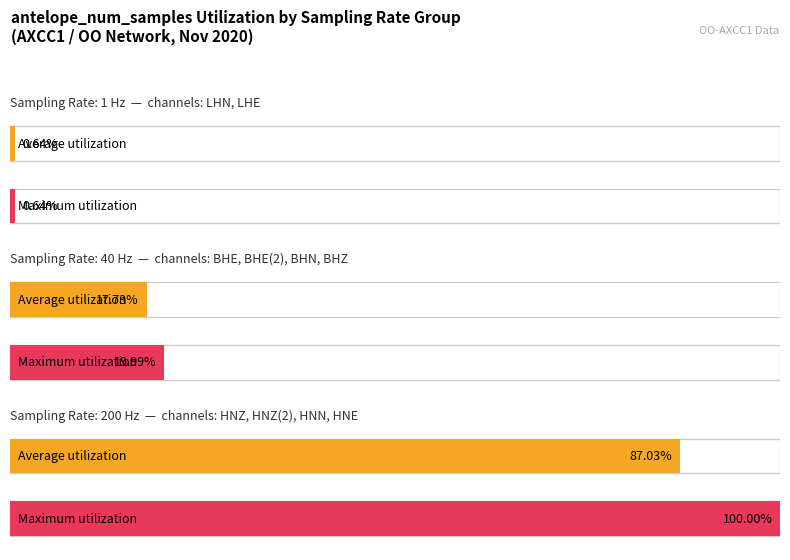

How many data points in antelope_sampling_rate are less than 200?

6